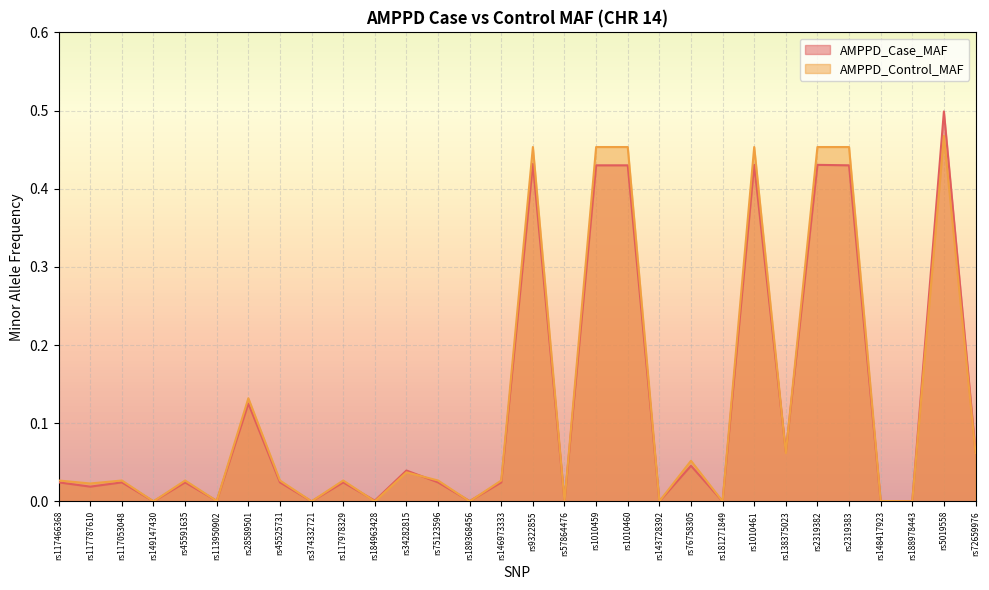

What is the average value of the AMPPD_Case_MAF series?

0.1